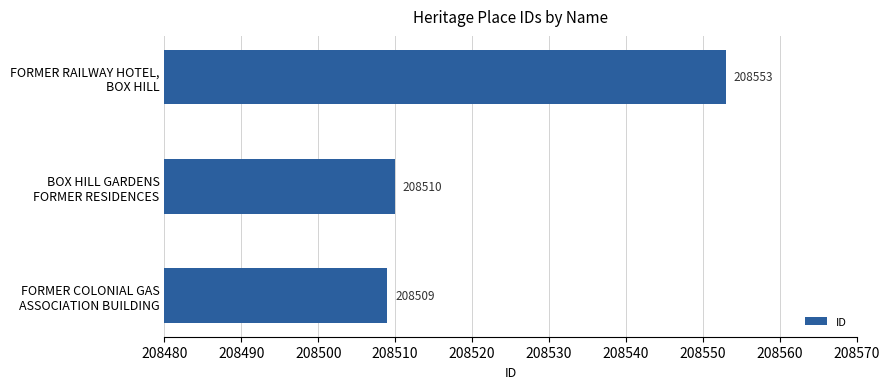

List the labels in order of value, smallest first.

FORMER COLONIAL GAS
ASSOCIATION BUILDING, BOX HILL GARDENS
FORMER RESIDENCES, FORMER RAILWAY HOTEL,
BOX HILL